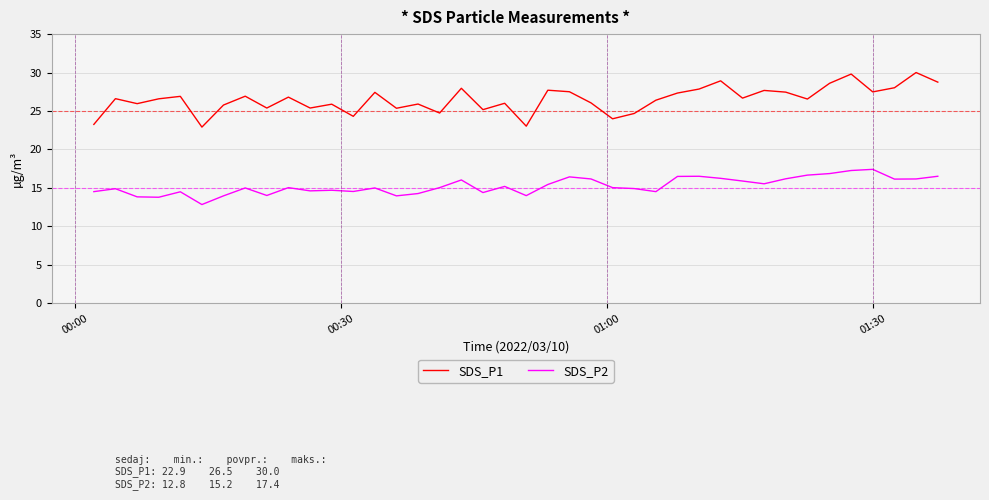

What is the difference between the maximum and minimum values in the SDS_P1 series?

7.1